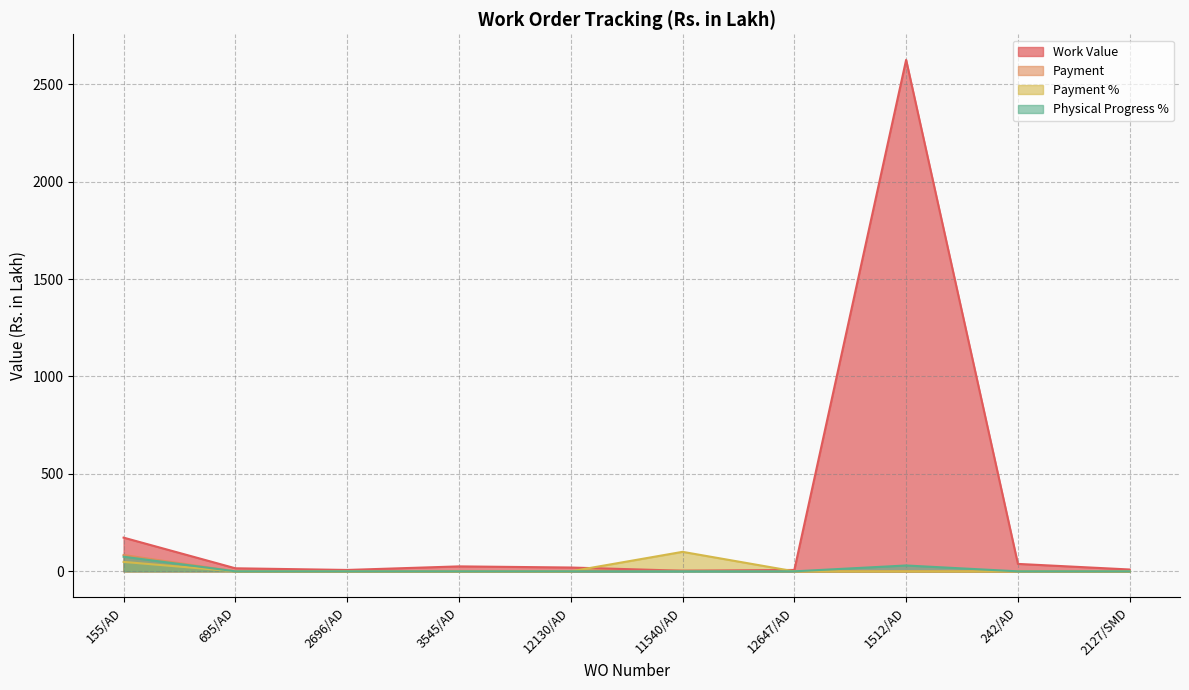

Reading left to right, list all the values displayed in this chart.

Work Value: 155/AD=172.9	695/AD=15.6	2696/AD=7.0	3545/AD=25.4	12130/AD=19.6	11540/AD=3.1	12647/AD=7.1	1512/AD=2624.5	242/AD=38.1	2127/SMD=9.4
Payment: 155/AD=83.6	695/AD=0.0	2696/AD=0.0	3545/AD=0.0	12130/AD=0.0	11540/AD=3.1	12647/AD=0.0	1512/AD=0.0	242/AD=0.0	2127/SMD=0.0
Payment %: 155/AD=48.4	695/AD=0.0	2696/AD=0.0	3545/AD=0.0	12130/AD=0.0	11540/AD=100.0	12647/AD=0.0	1512/AD=0.0	242/AD=0.0	2127/SMD=0.0
Physical Progress %: 155/AD=75.0	695/AD=0.0	2696/AD=0.0	3545/AD=0.0	12130/AD=0.0	11540/AD=0.0	12647/AD=0.0	1512/AD=30.0	242/AD=0.0	2127/SMD=0.0